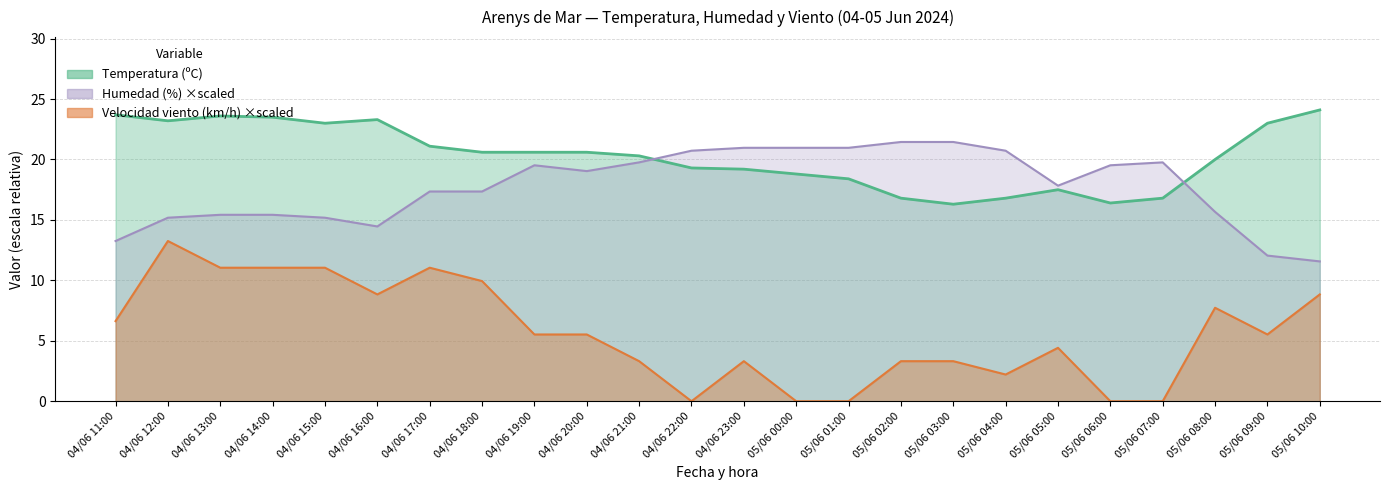

Which category has the lowest value across all series?

04/06 22:00